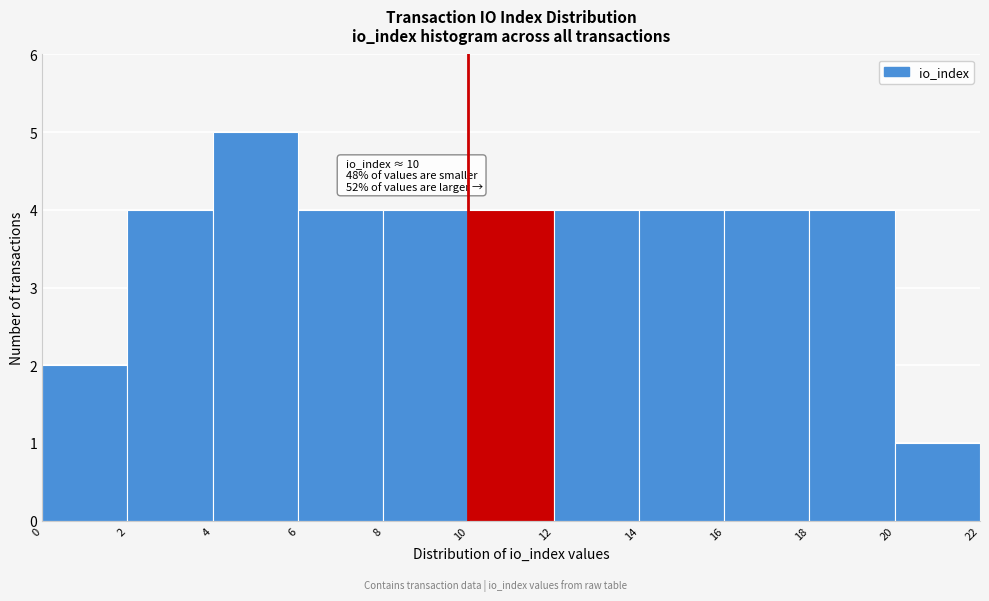

Over which range of the x-axis is the bar tallest?

4 to 6